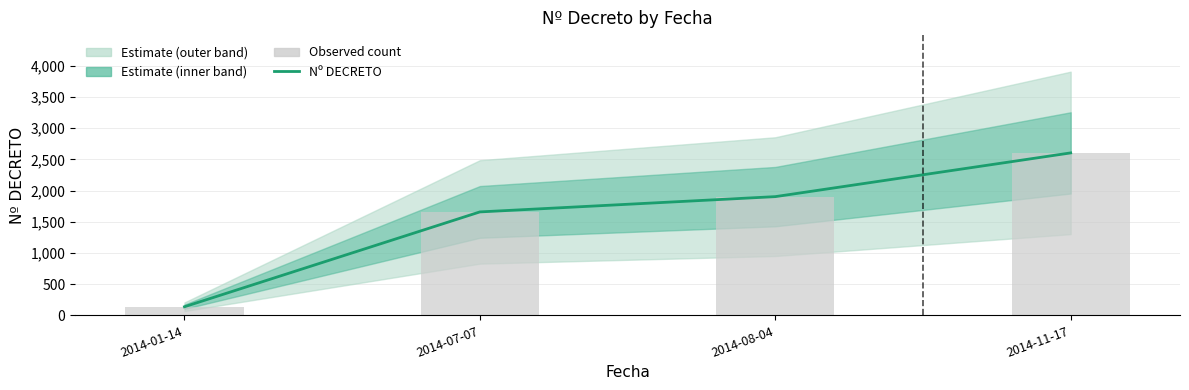

At which label does Observed count reach its peak?

2014-11-17